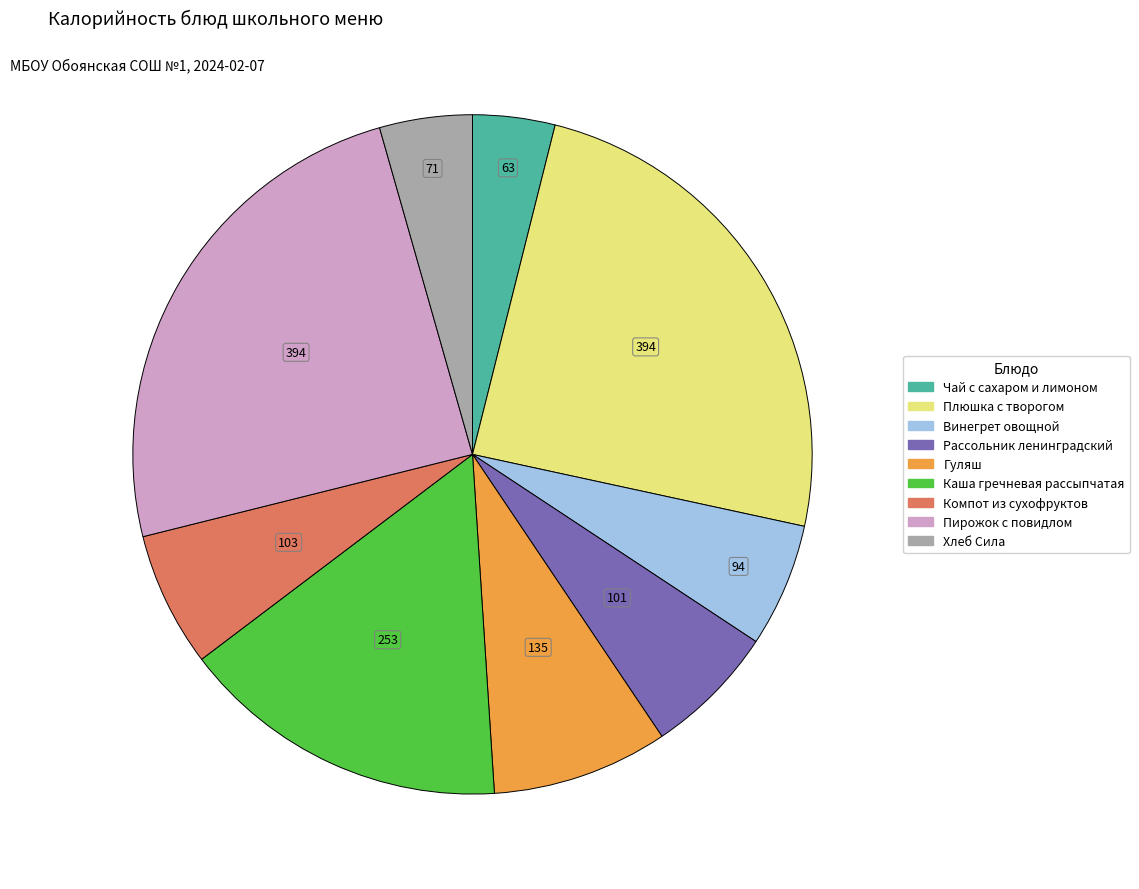

Is the sum of Пирожок с повидлом and Рассольник ленинградский greater than half?

No